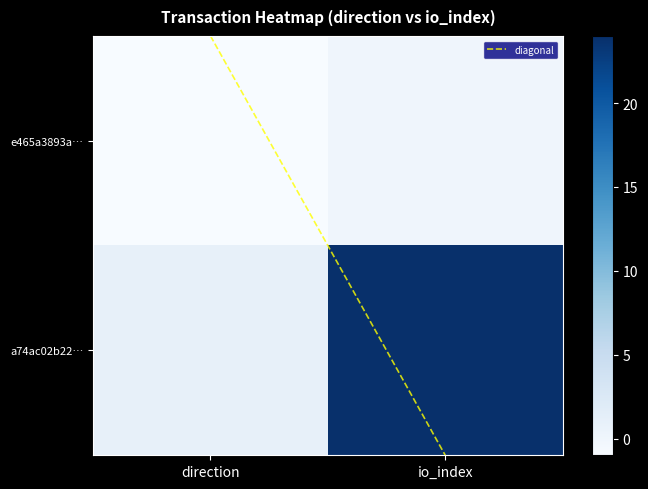

What is the total value across all series at 1?

24